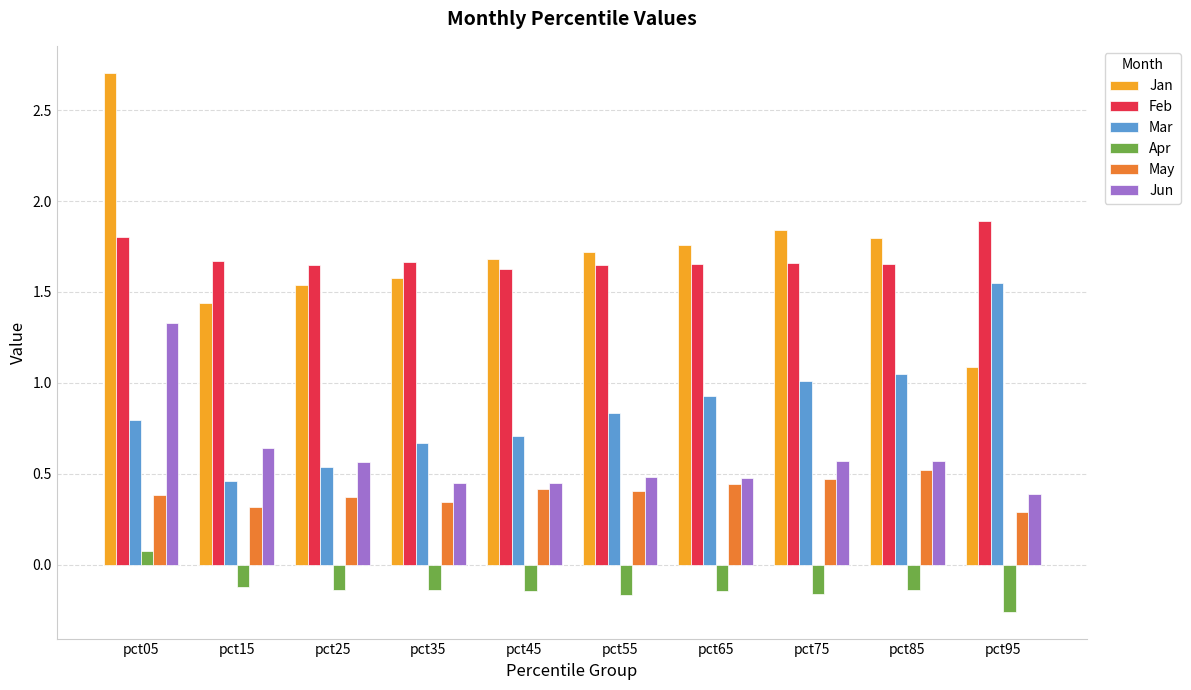

Which series has the largest range (max minus min)?

Jan